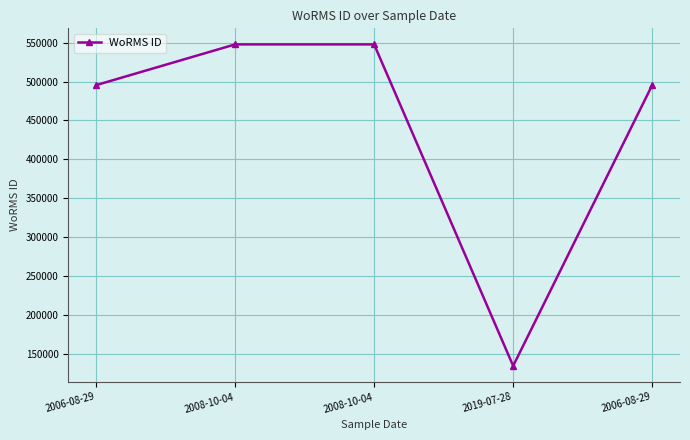

What is the sum of all values?

2220607